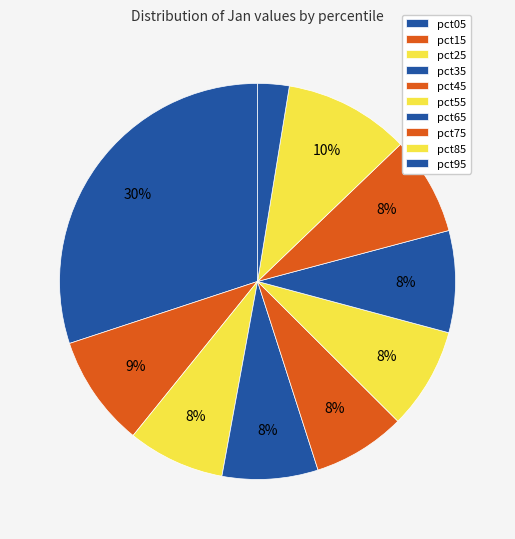

How many segments does this pie chart have?

10